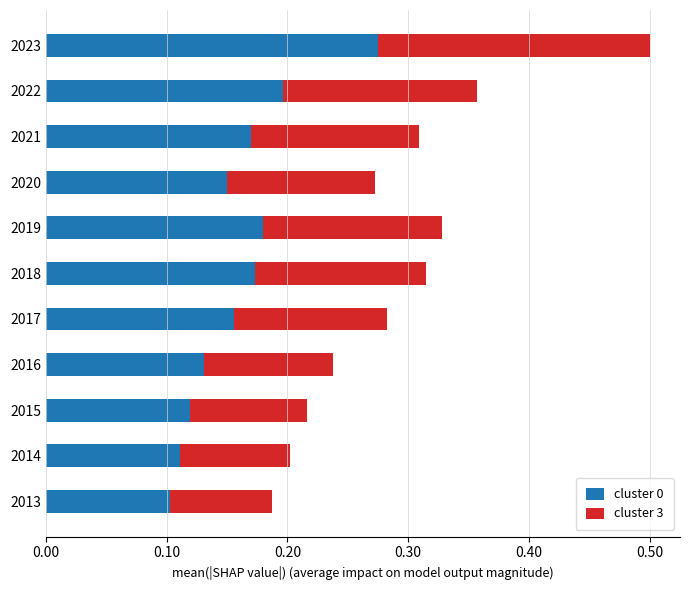

At which label does cluster 0 reach its peak?

2023